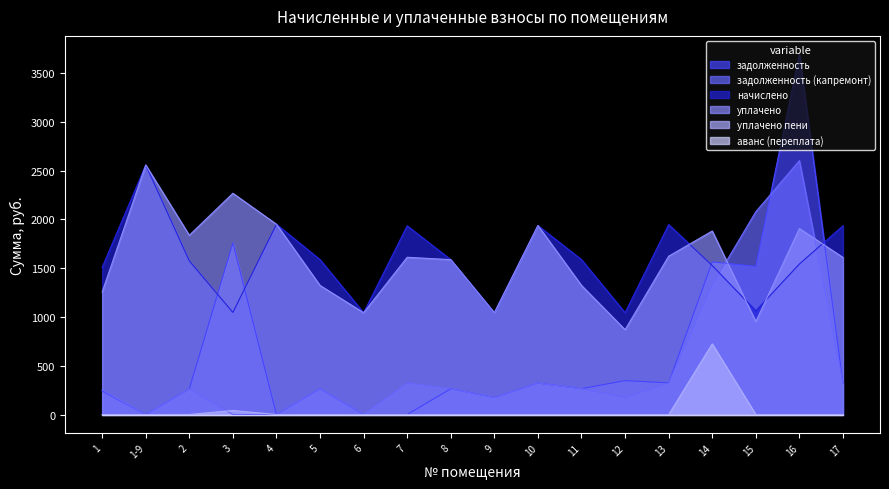

What is the total value across all series at 15?

5610.3